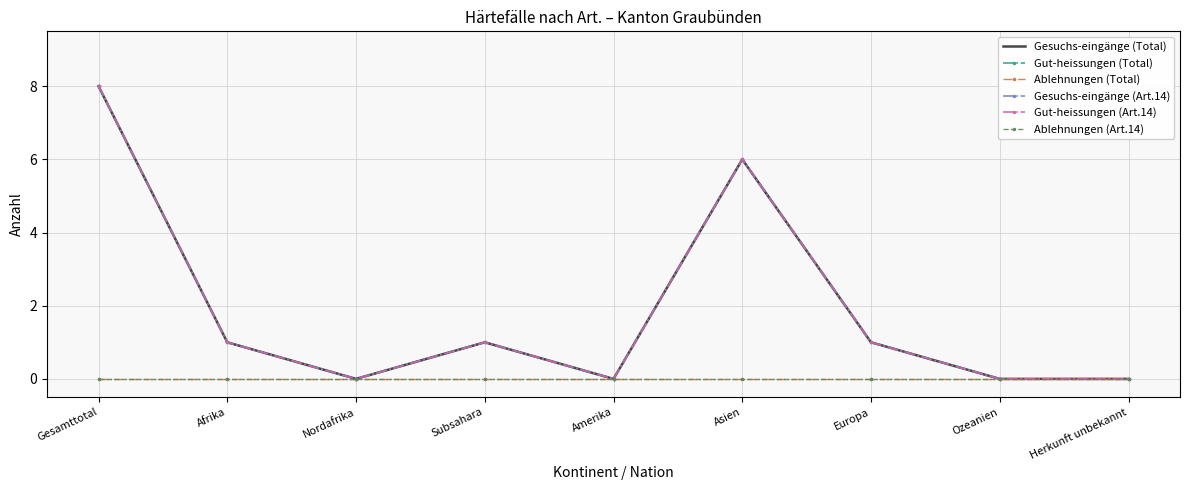

The Ablehnungen (Total) series shows 0 at Afrika. True or false?

True